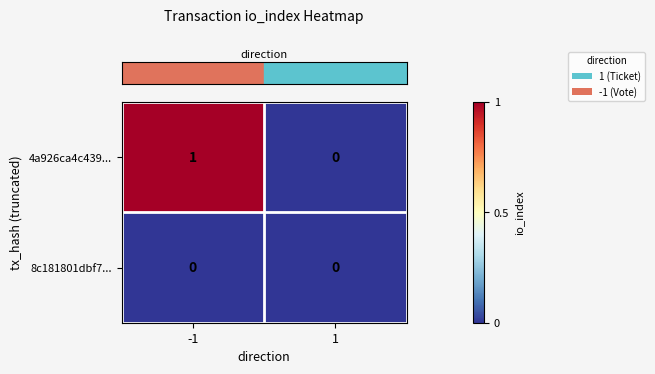

Which series changed the most between -1 and 1?

4a926ca4c439...